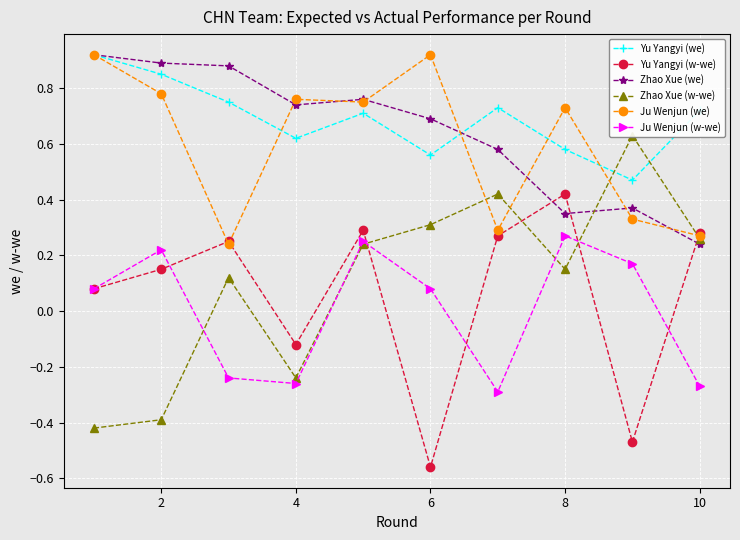

Which series has the widest spread of values?

Zhao Xue (w-we)